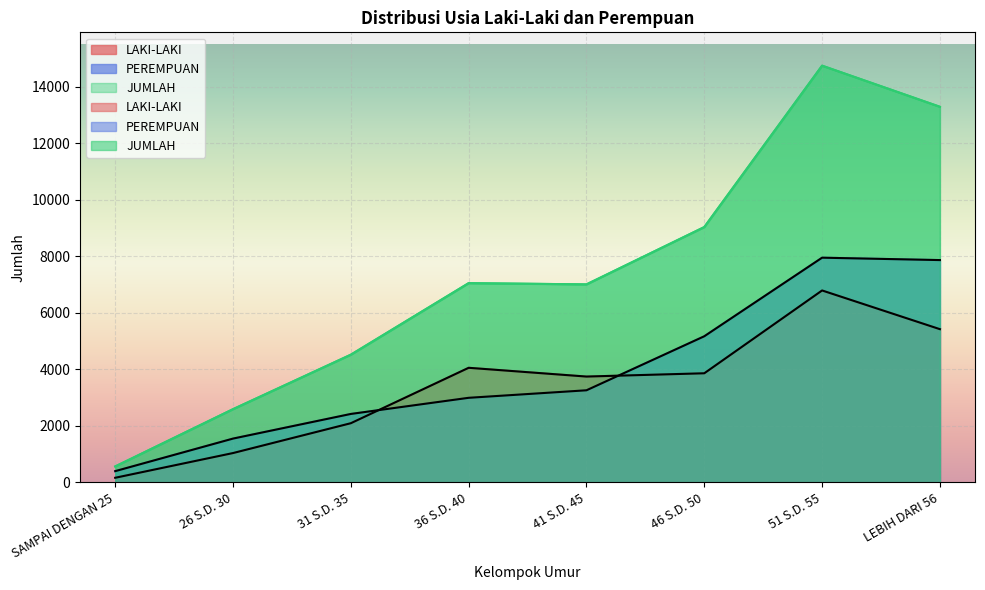

What is the maximum value shown in the chart?

14750